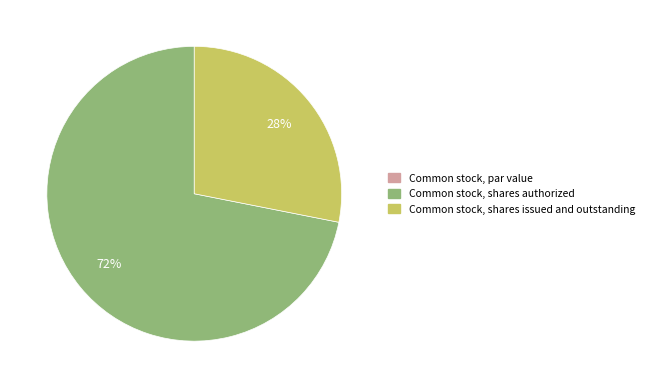

To the nearest percent, what is the average slice percentage?

33%